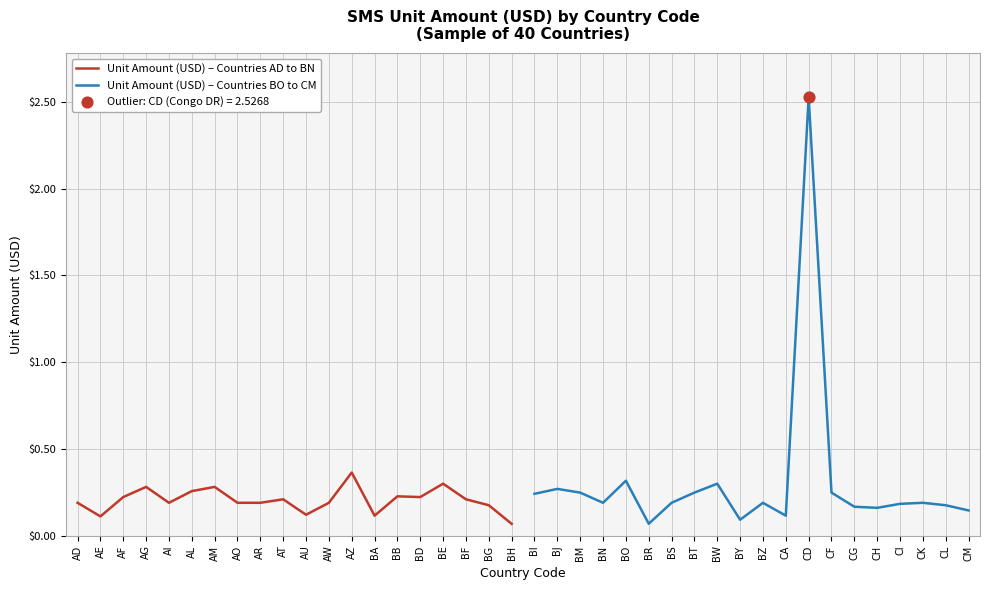

Which series contains the lowest Y value?

Unit Amount (USD) – Countries AD to BN